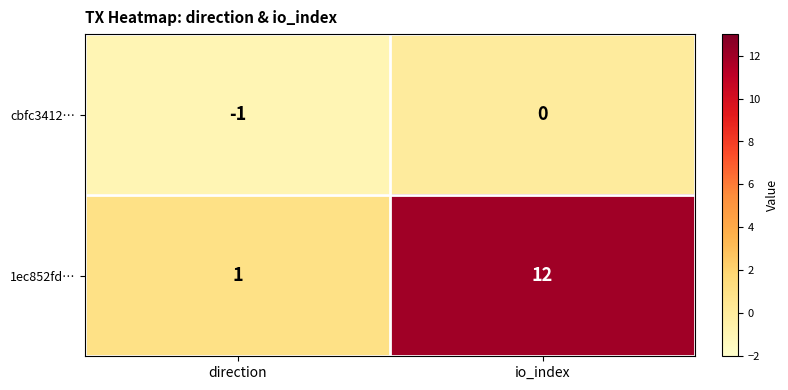

The 1ec852fd… series shows 1 at direction. True or false?

True